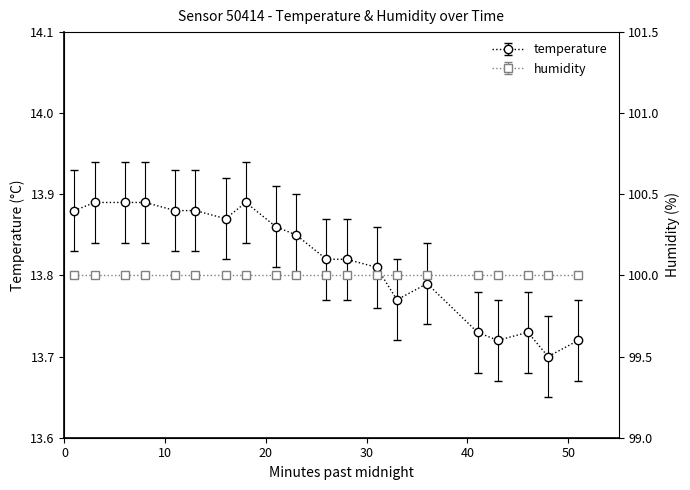

List the labels in order of value, smallest first.

00:48, 00:43, 00:51, 00:41, 00:46, 00:33, 00:36, 00:31, 00:26, 00:28, 00:23, 00:21, 00:16, 00:01, 00:11, 00:13, 00:03, 00:06, 00:08, 00:18